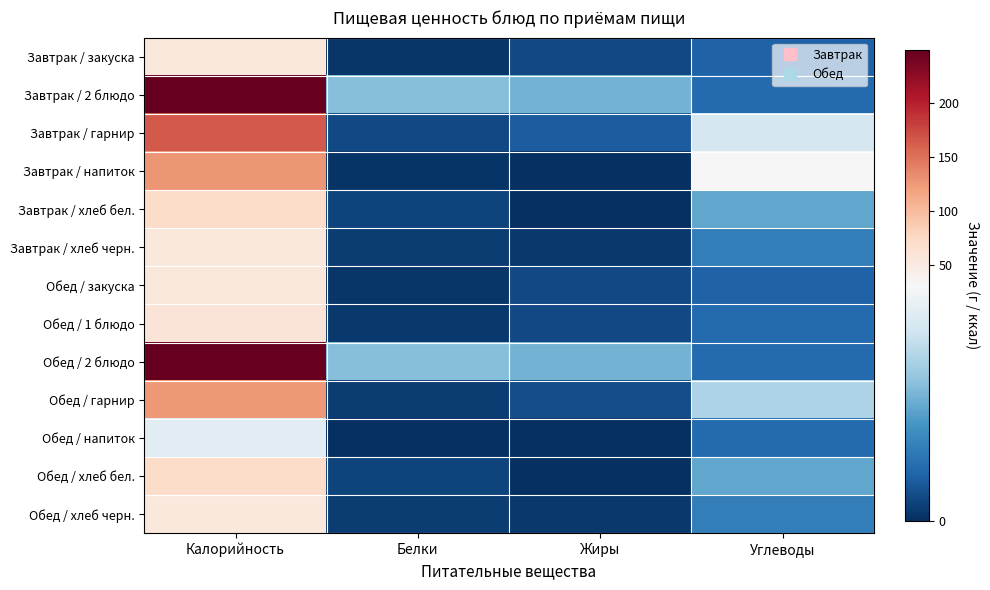

What is the total value across all series at Углеводы?

168.4